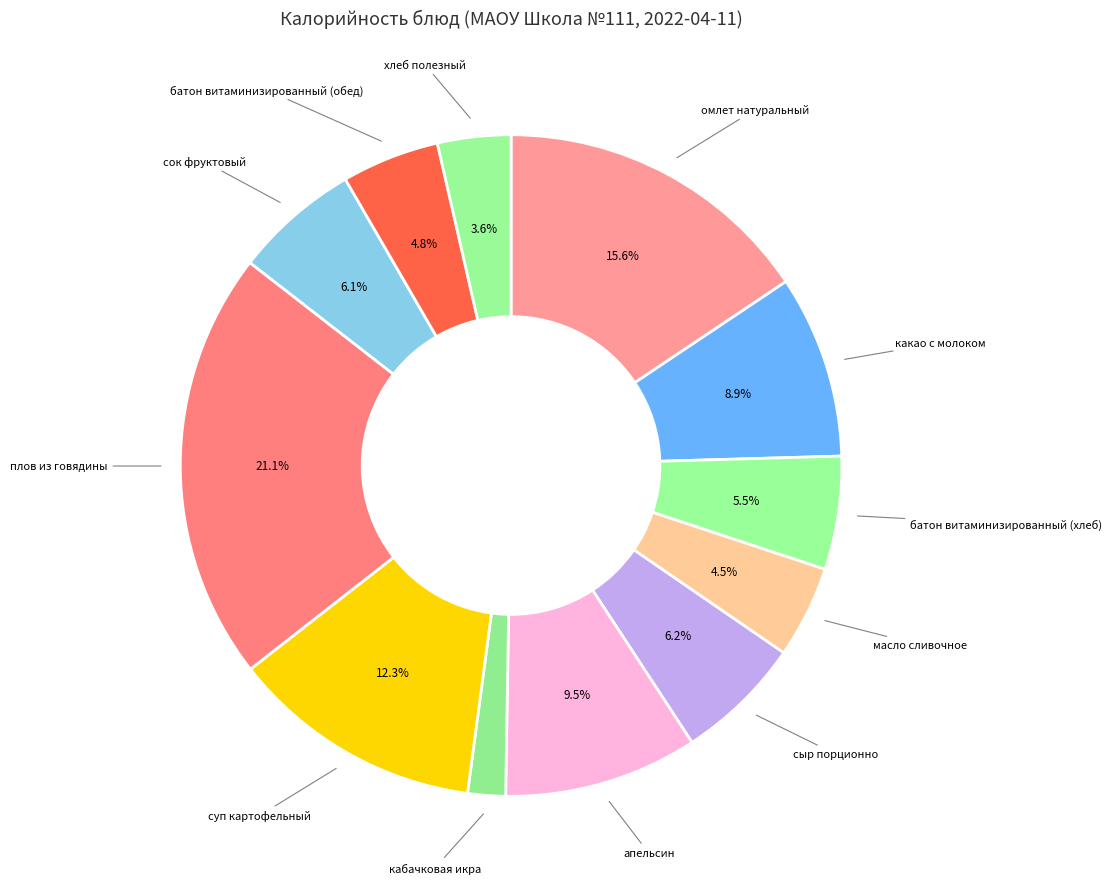

Rank the categories by value from lowest to highest.

кабачковая икра, хлеб полезный, масло сливочное, батон витаминизированный (обед), батон витаминизированный (хлеб), сок фруктовый, сыр порционно, какао с молоком, апельсин, суп картофельный, омлет натуральный, плов из говядины